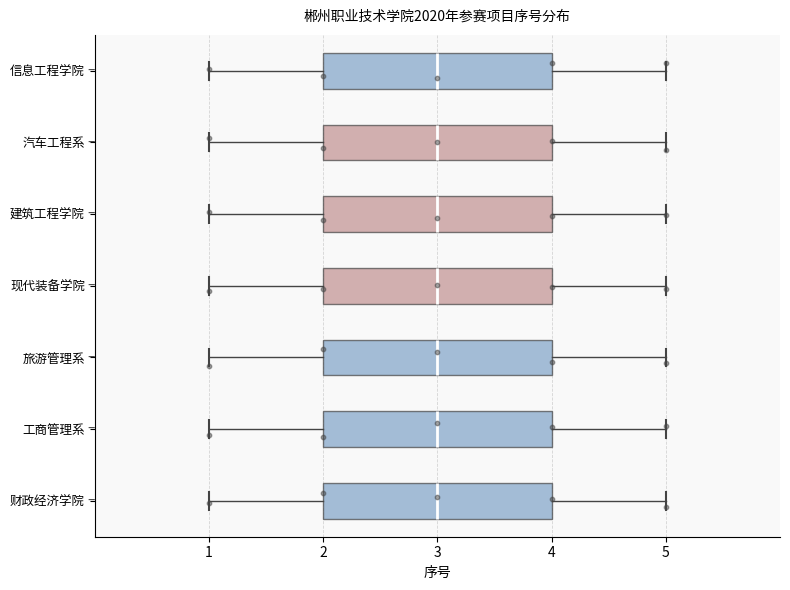

Where does the median line of the box for 汽车工程系 sit on the x-axis? The values are not printed on the chart, so give them approximately, as read against the axis.

3